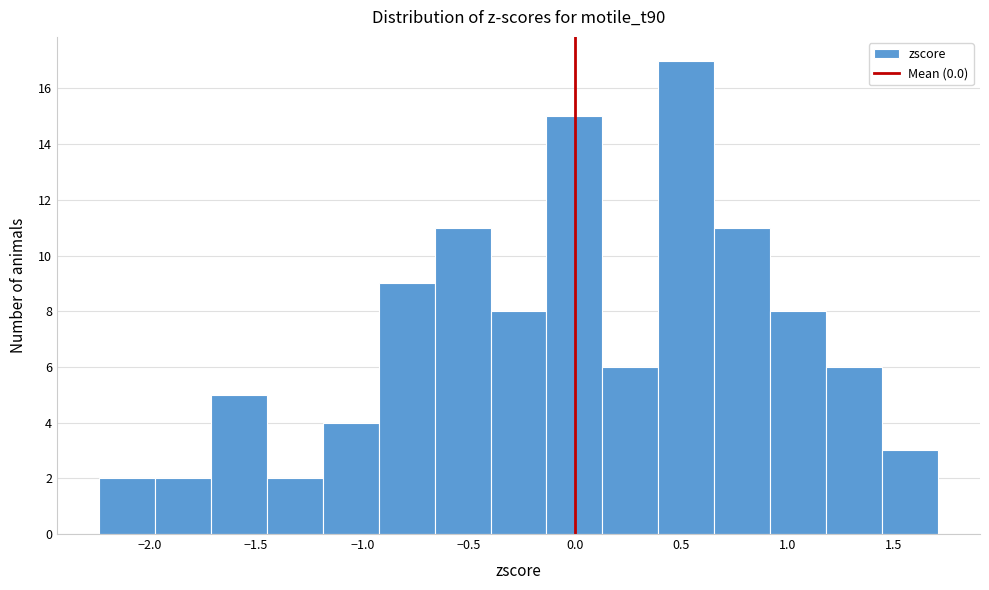

What is the height of the bar covering -0.65 to -0.40 on the x-axis? Neither the bar edges nor the heights are printed on the chart, so give them approximately, as read against the axes.

11